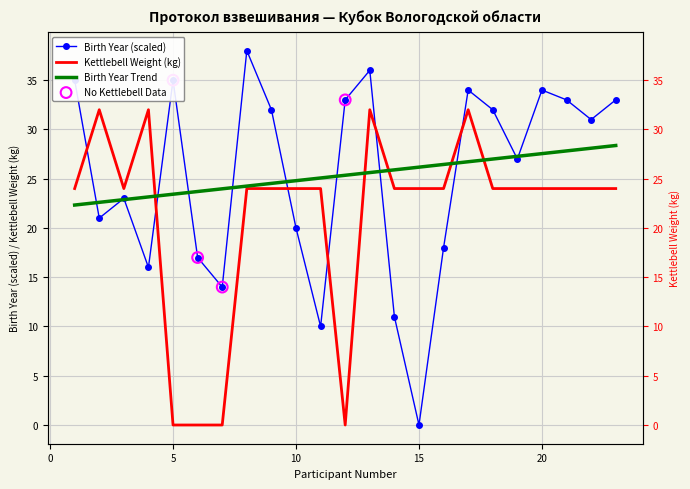

Is the value of Birth Year at 21 greater than the value of Kettlebell Weight (kg) at 2?

Yes